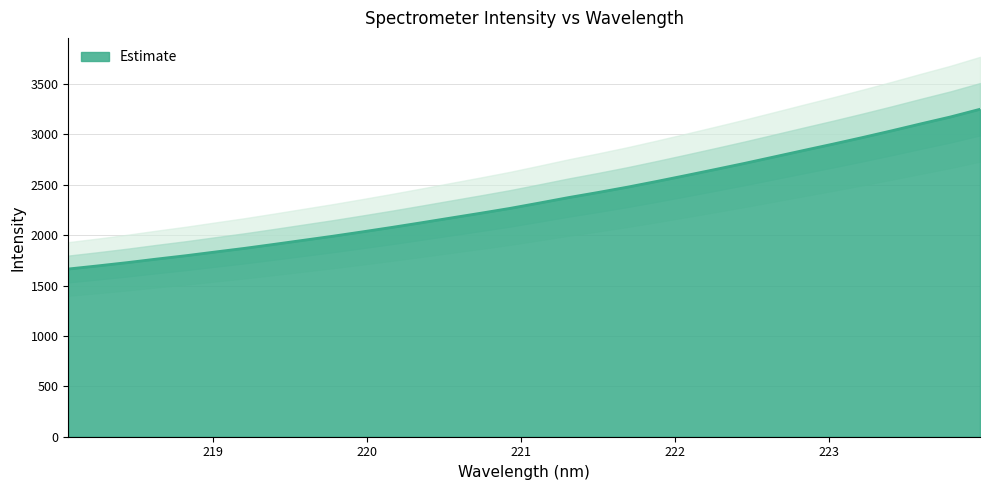

Where is the data nearest to the value 2456?

221.6902